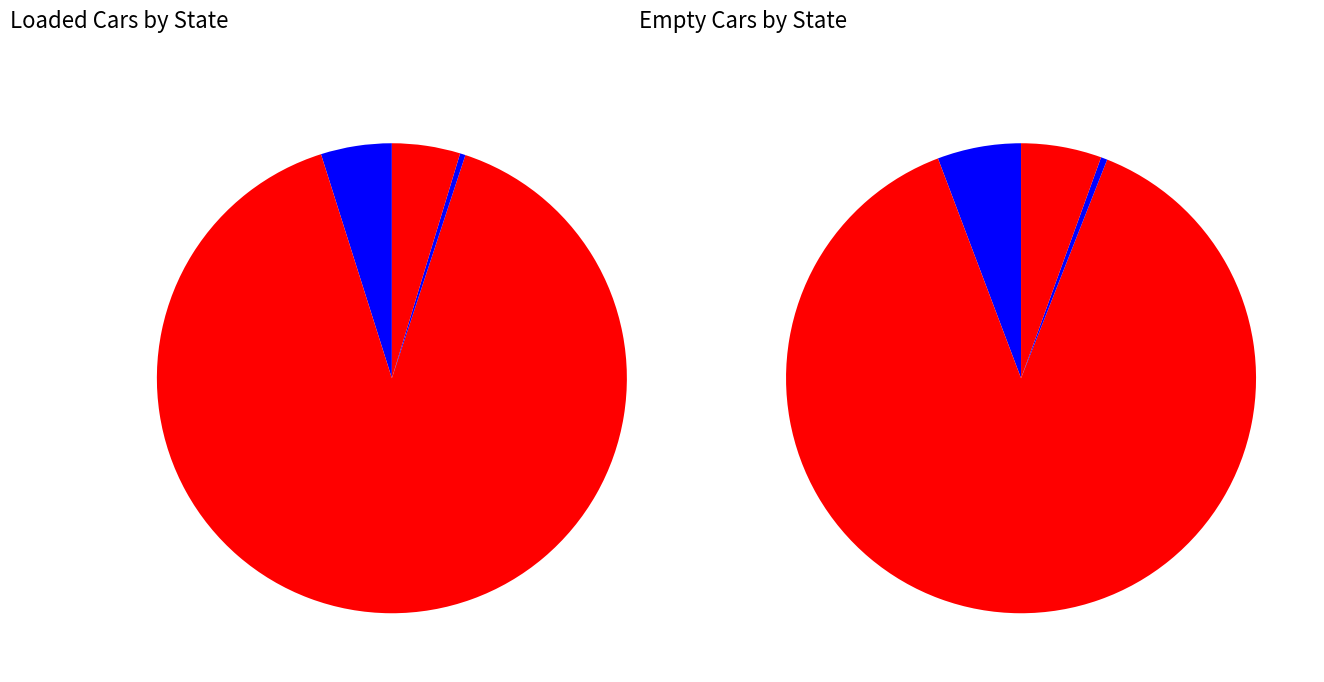

To the nearest percent, what percentage of the pie is IA?

6%